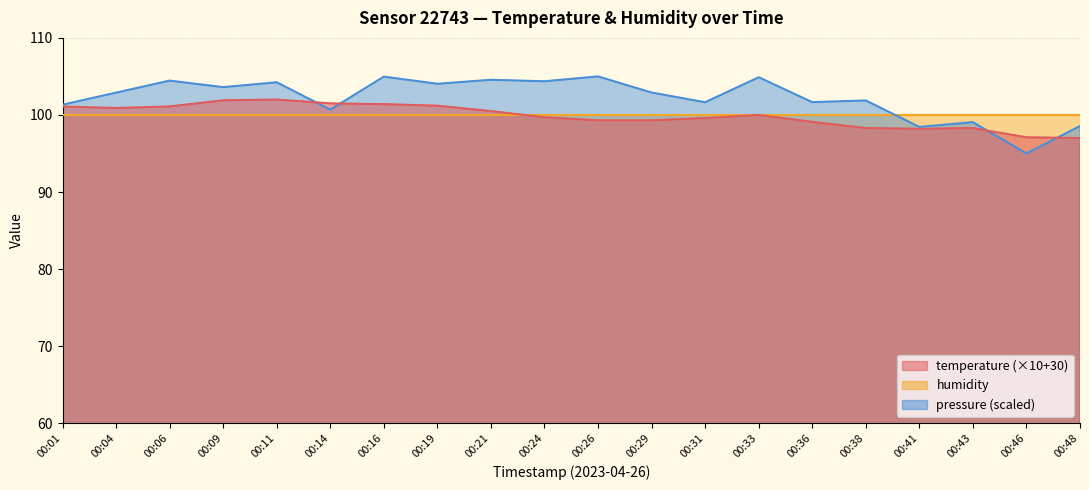

At which label does pressure_norm reach its minimum?

00:46